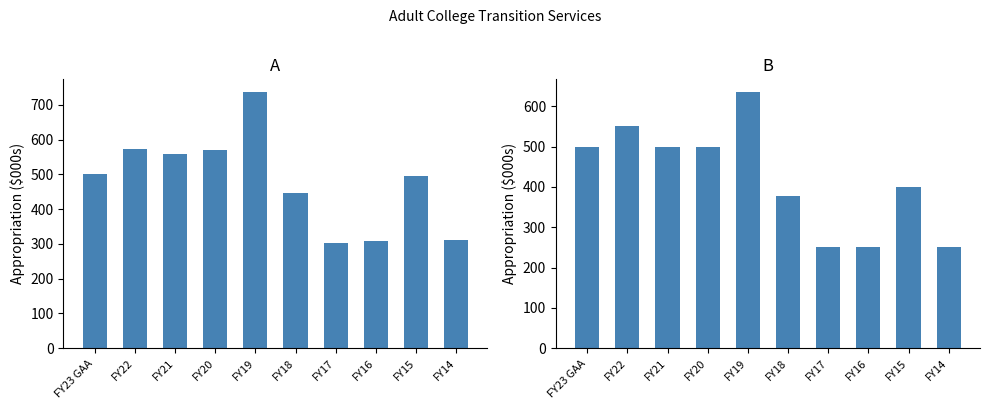

How many distinct data groups are displayed?

2